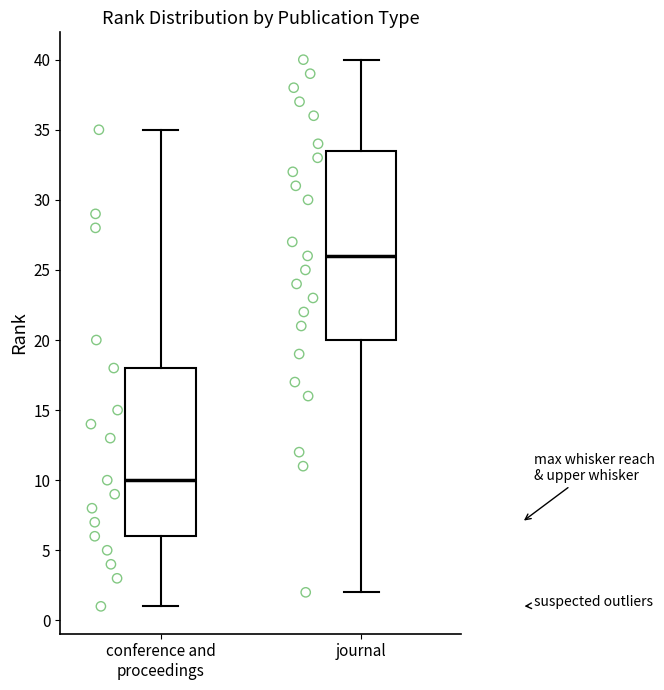

Where is the lower edge of the box for conference and proceedings on the y-axis? The values are not printed on the chart, so give them approximately, as read against the axis.

6.0